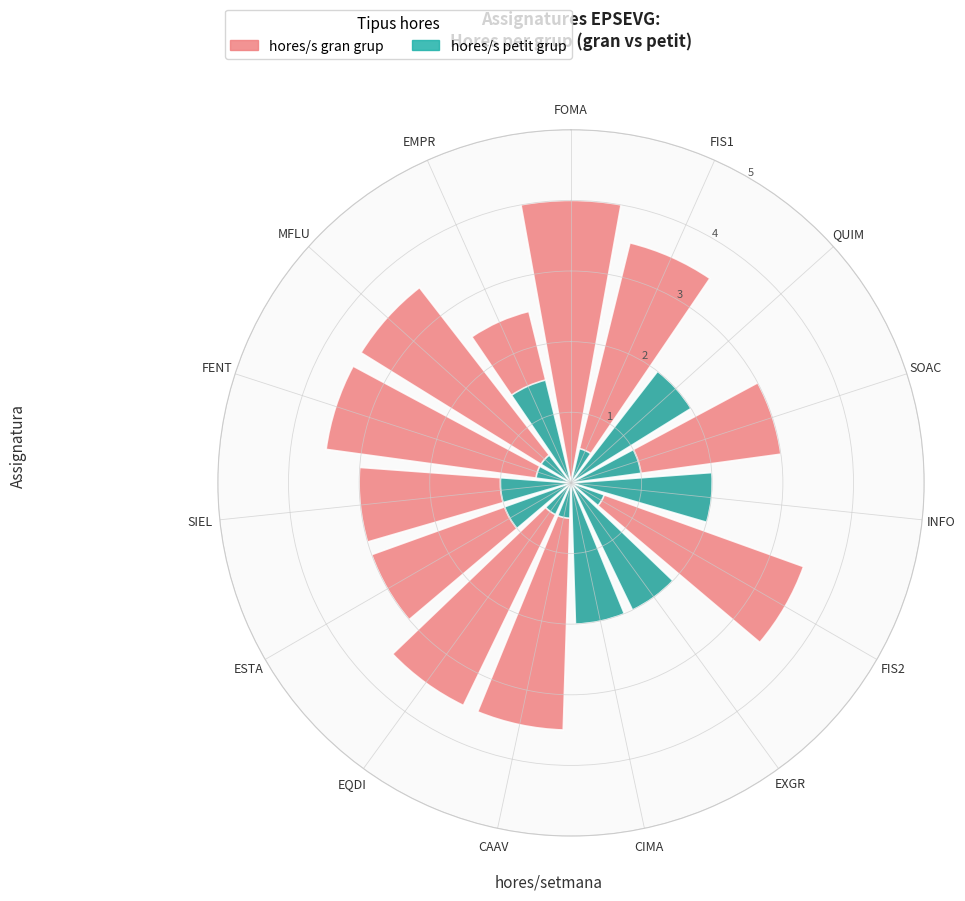

Rank the series at FENT from highest to lowest value.

hores_gran, hores_petit